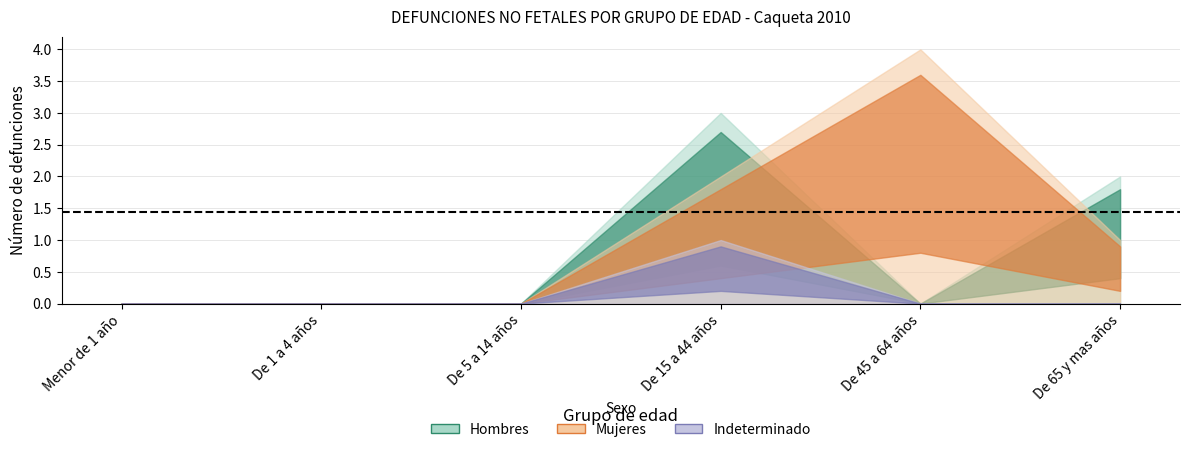

What position from the left is De 1 a 4 años?

2